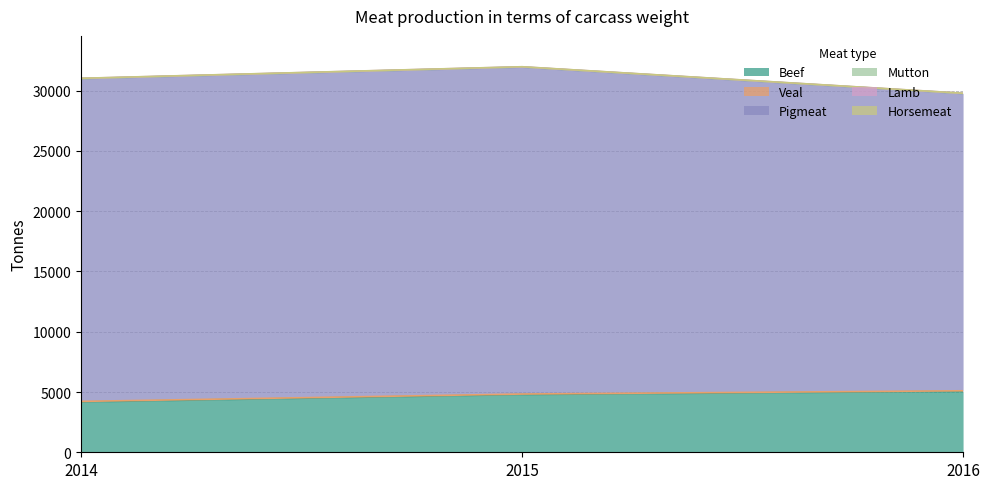

What is the total value across all series at 2015?

31981